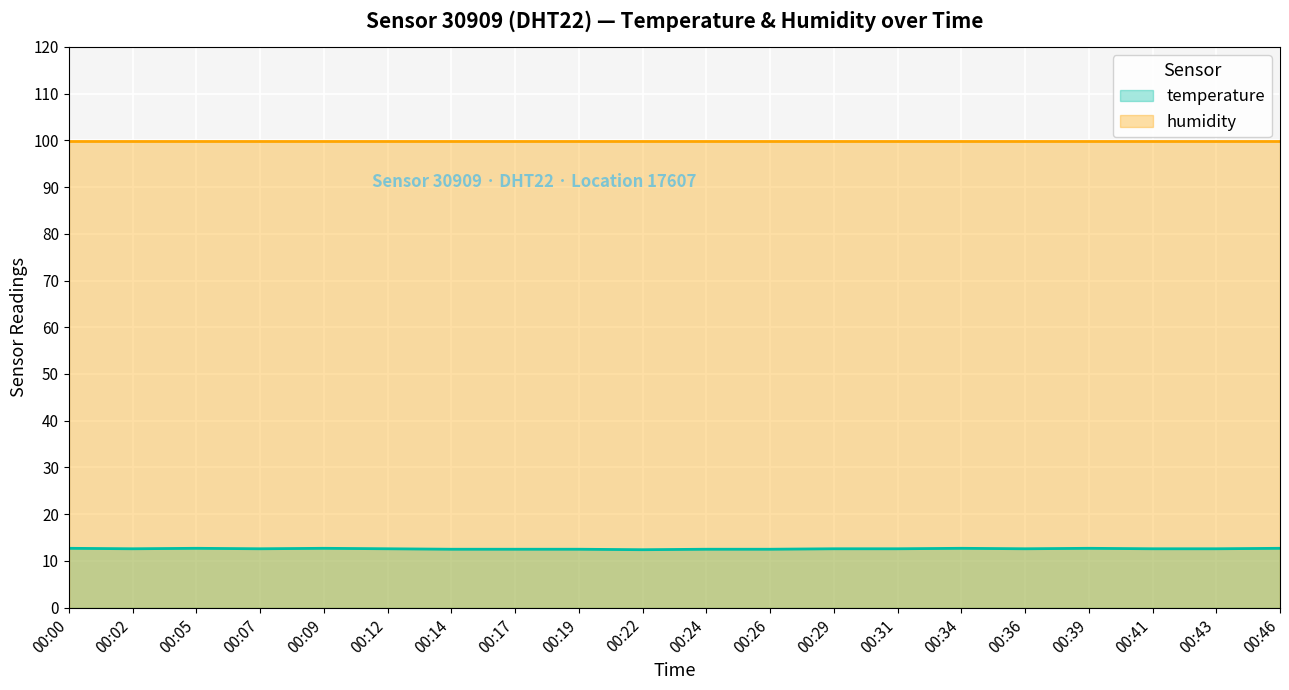

What is the spread (max minus min) of values at 00:36?

87.3